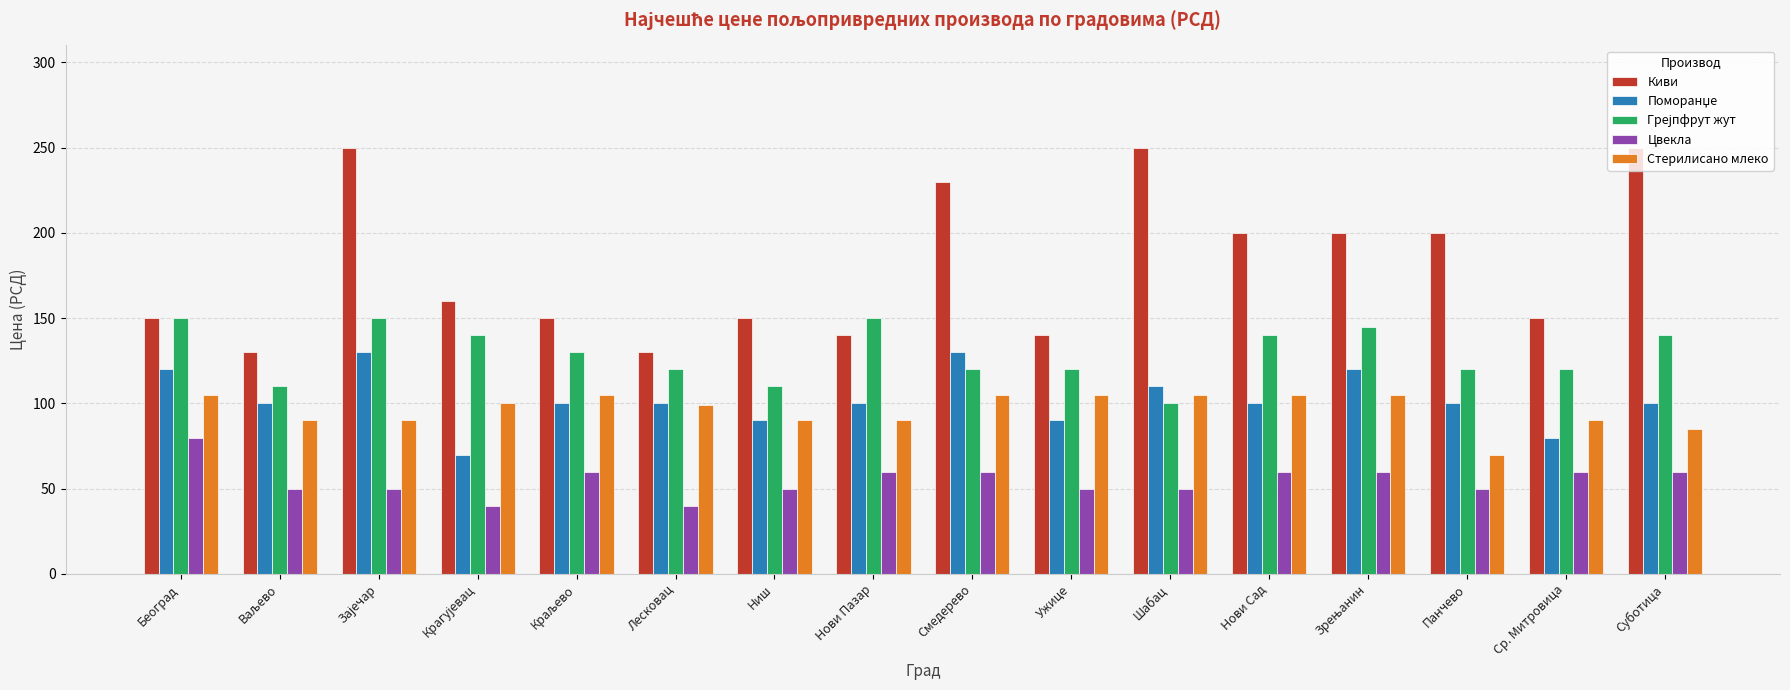

What is the smallest value displayed?

40.0